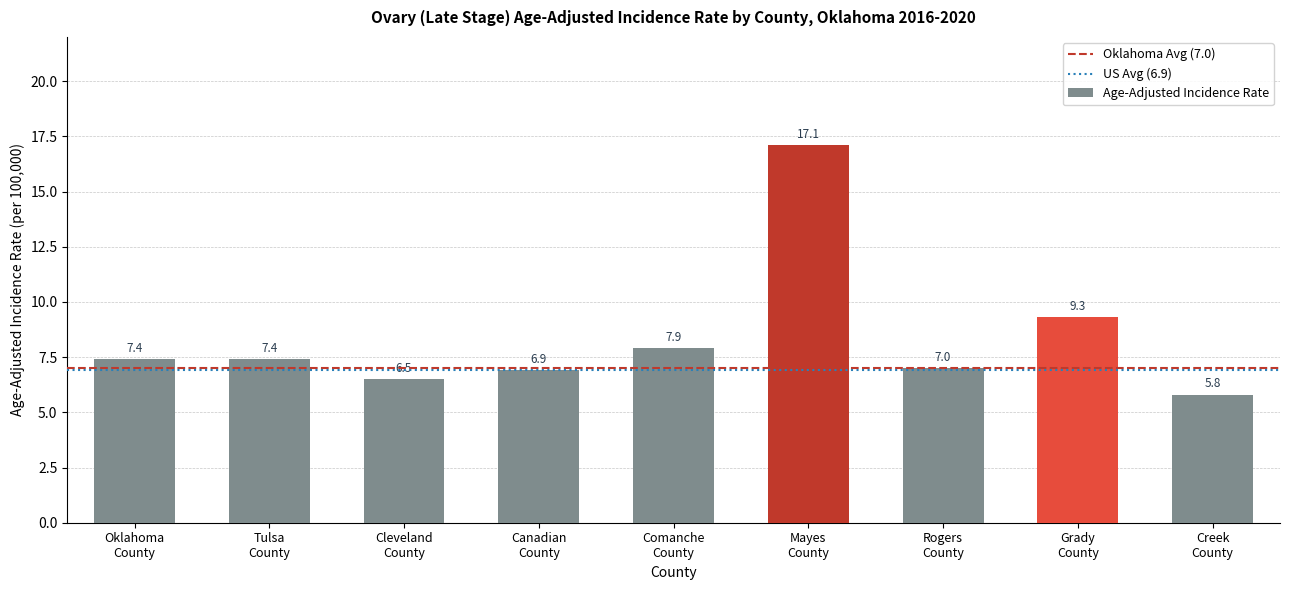

Reading left to right, extract all data points from this chart.

7.4	7.4	6.5	6.9	7.9	17.1	7.0	9.3	5.8